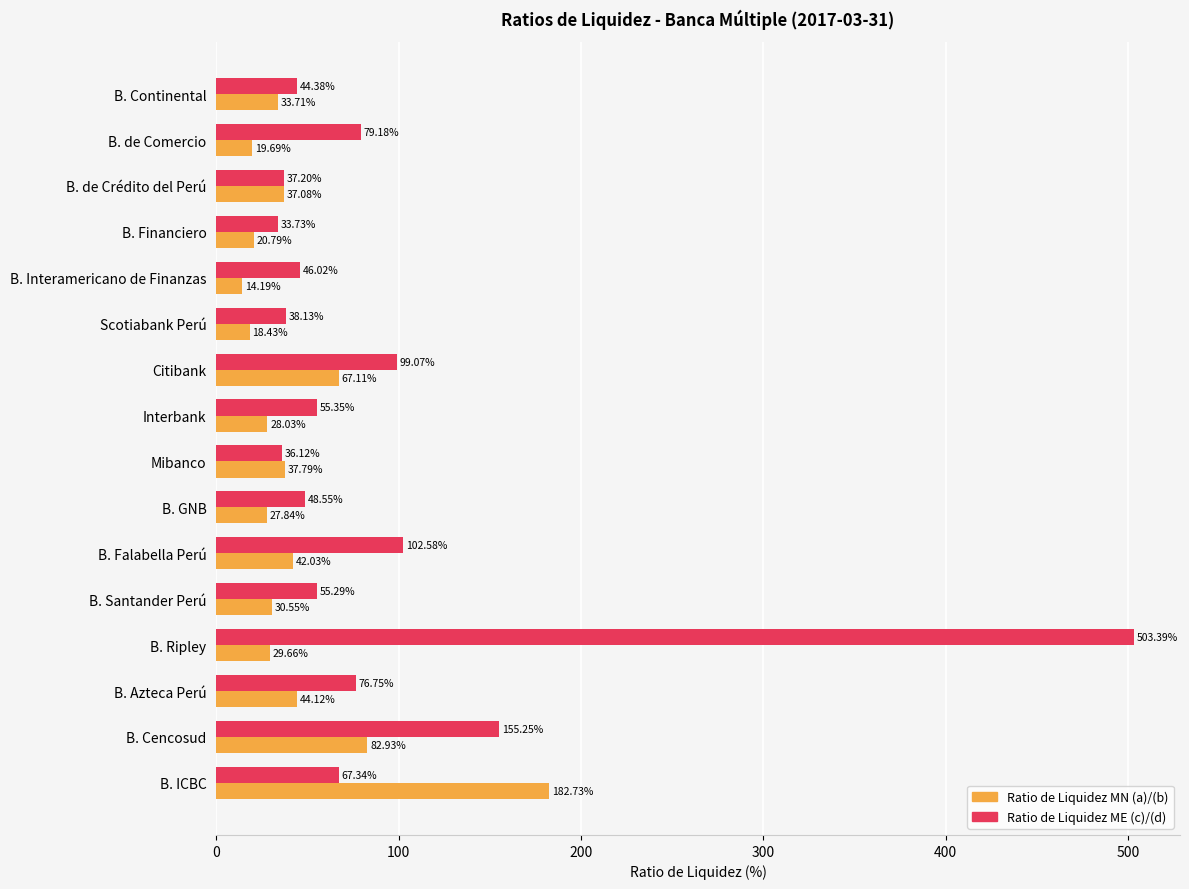

Which category has the lowest value across all series?

B. Interamericano de Finanzas